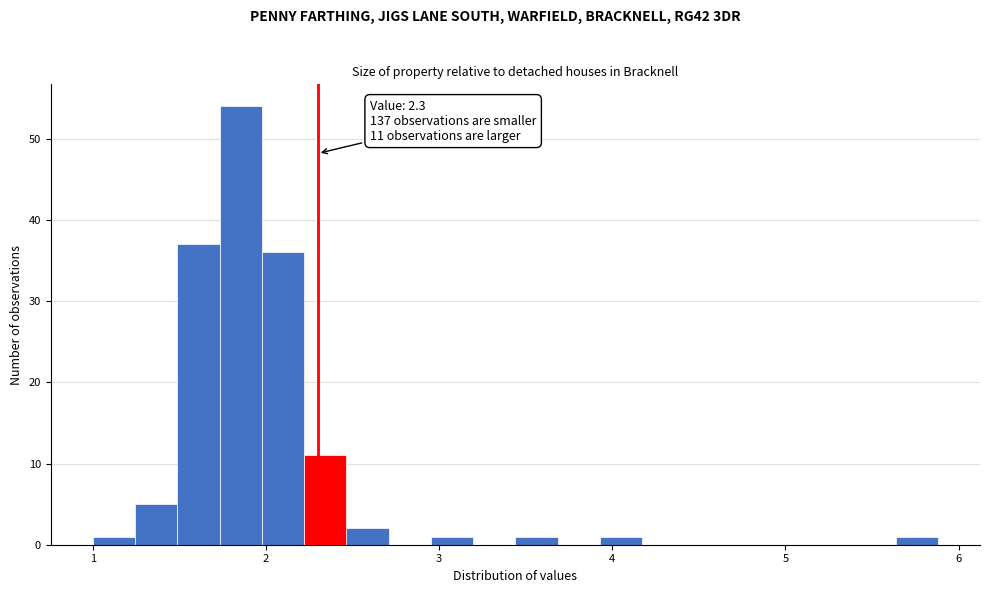

Read against the x-axis, roughly where is the centre of the tallest bar?

1.9